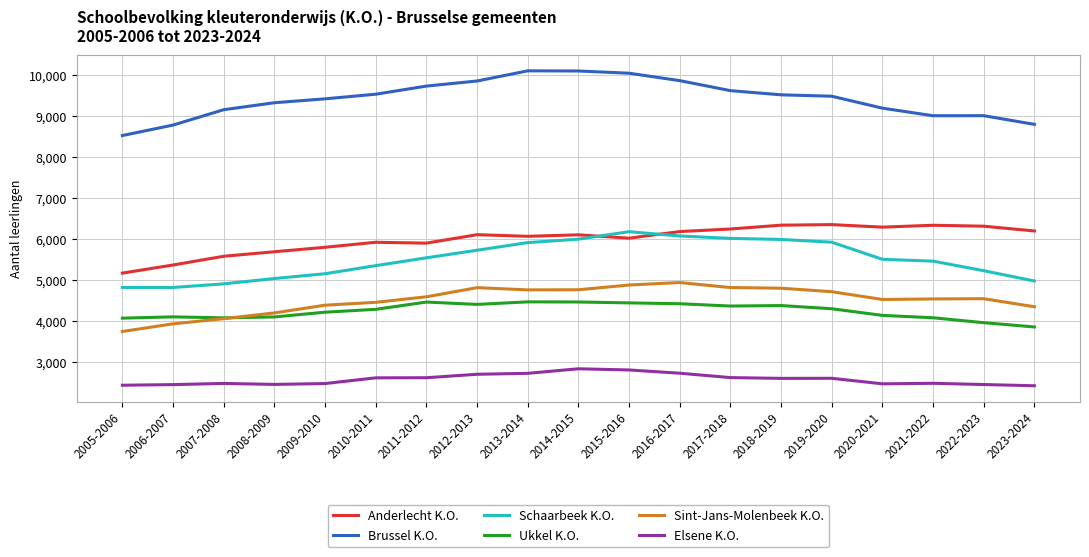

At 2020-2021, list the series in order from smallest to largest.

Elsene K.O., Ukkel K.O., Sint-Jans-Molenbeek K.O., Schaarbeek K.O., Anderlecht K.O., Brussel K.O.